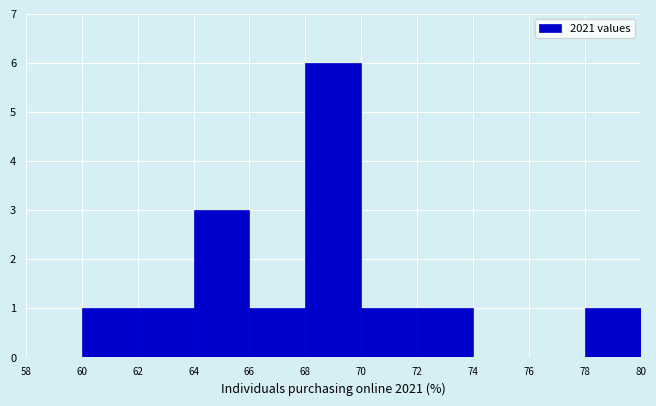

How tall is the bar that spans 68 to 70 on the x-axis? The values are not printed on the chart, so give them approximately, as read against the axis.

6